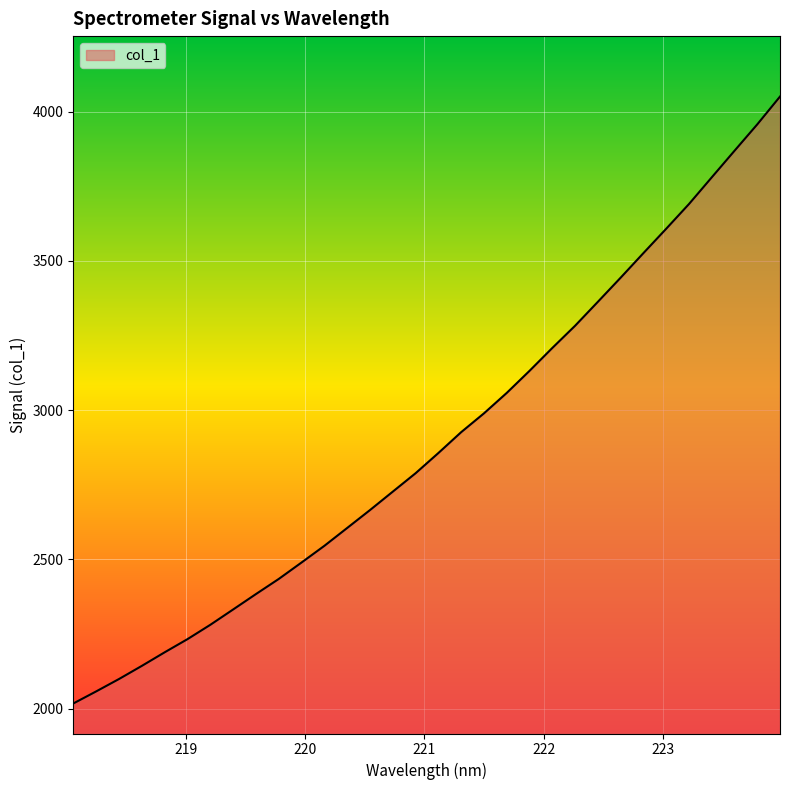

Reading right to left, list all the values displayed in this chart.

4050.1	3956.8	3868.4	3779.4	3690.0	3607.3	3525.7	3443.4	3362.6	3282.4	3208.1	3131.4	3057.5	2989.0	2926.0	2856.2	2788.5	2726.9	2665.2	2605.2	2545.4	2489.6	2434.5	2383.9	2332.3	2280.9	2233.0	2188.9	2143.5	2099.5	2058.0	2017.6